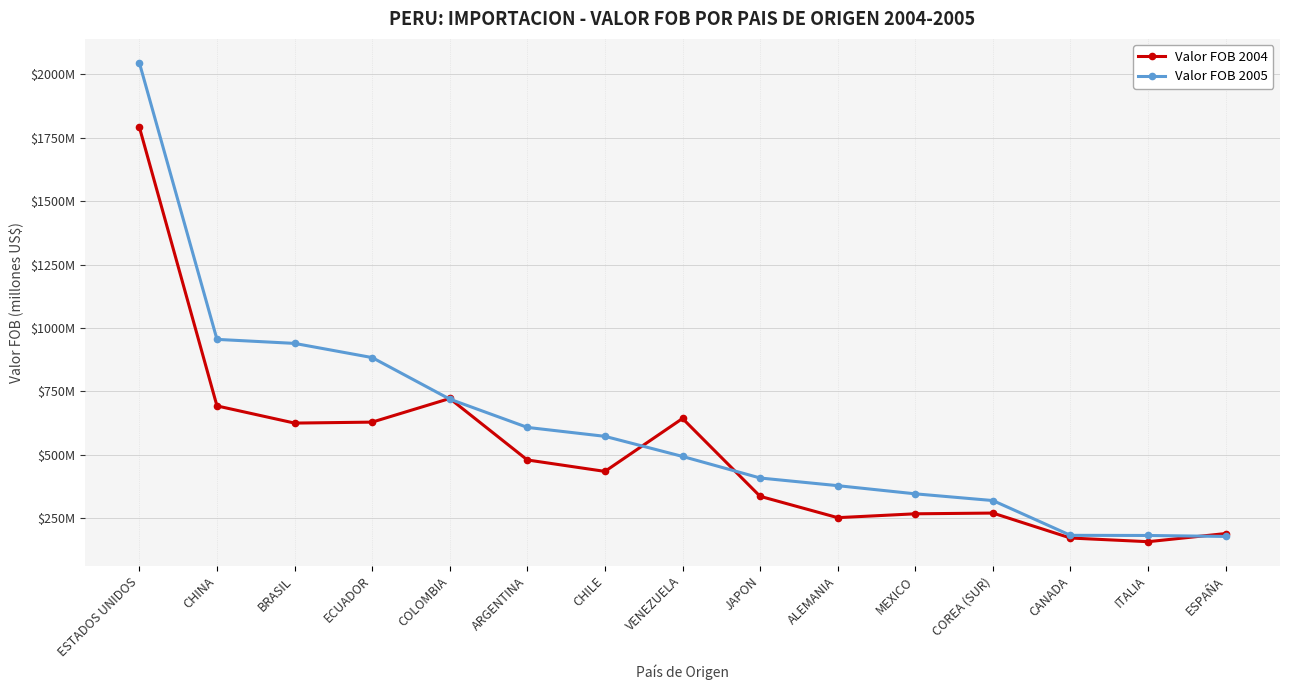

Does the chart have visible grid lines?

Yes